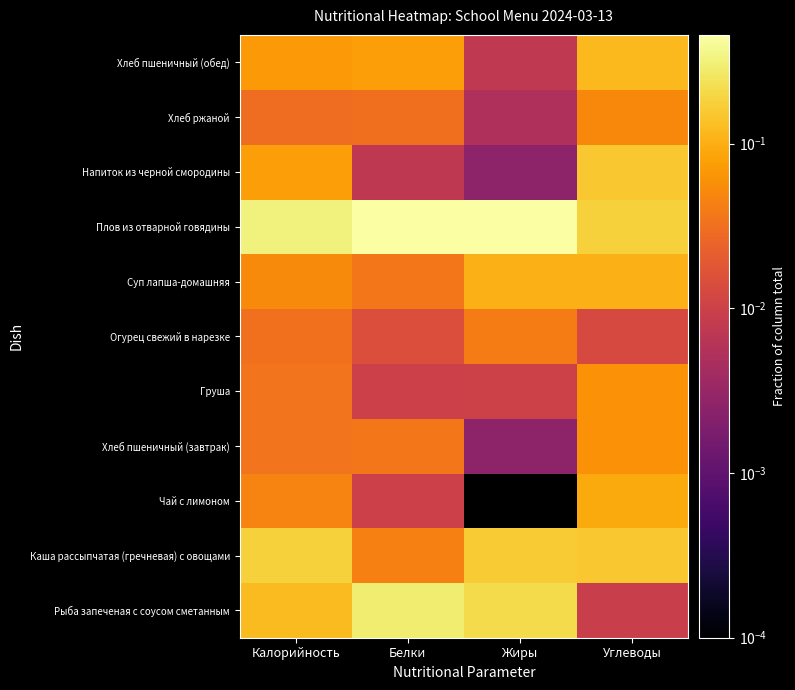

What is the total value across all series at Углеводы?

1.0